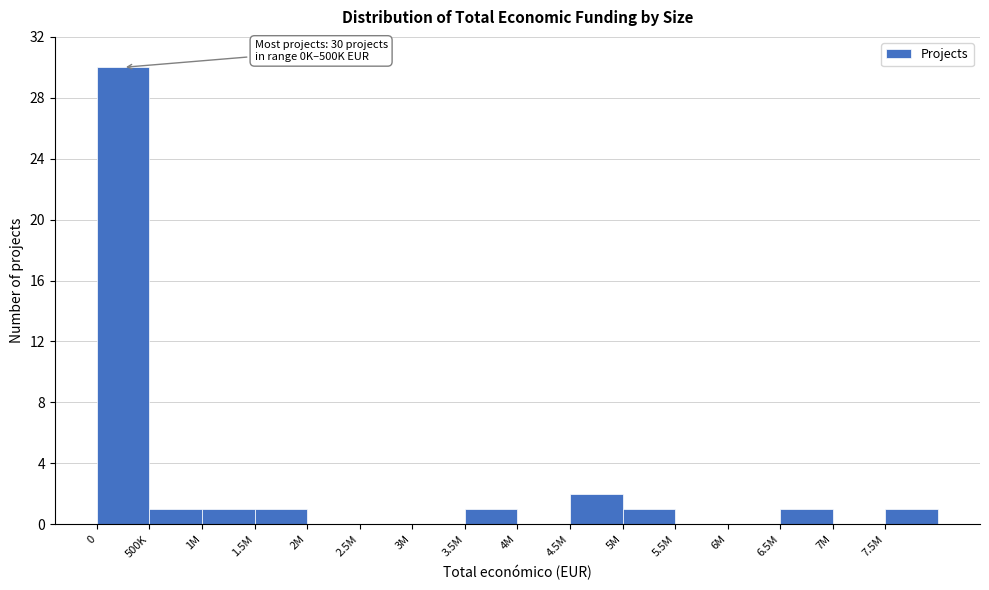

Reading right to left, transcribe all the data shown in this chart.

7.5M=1	7M=0	6.5M=1	6M=0	5.5M=0	5M=1	4.5M=2	4M=0	3.5M=1	3M=0	2.5M=0	2M=0	1.5M=1	1M=1	500K=1	0=30